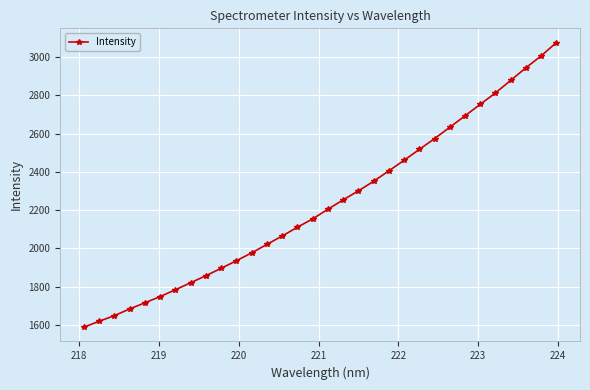

What is the sum of all values?

71476.8